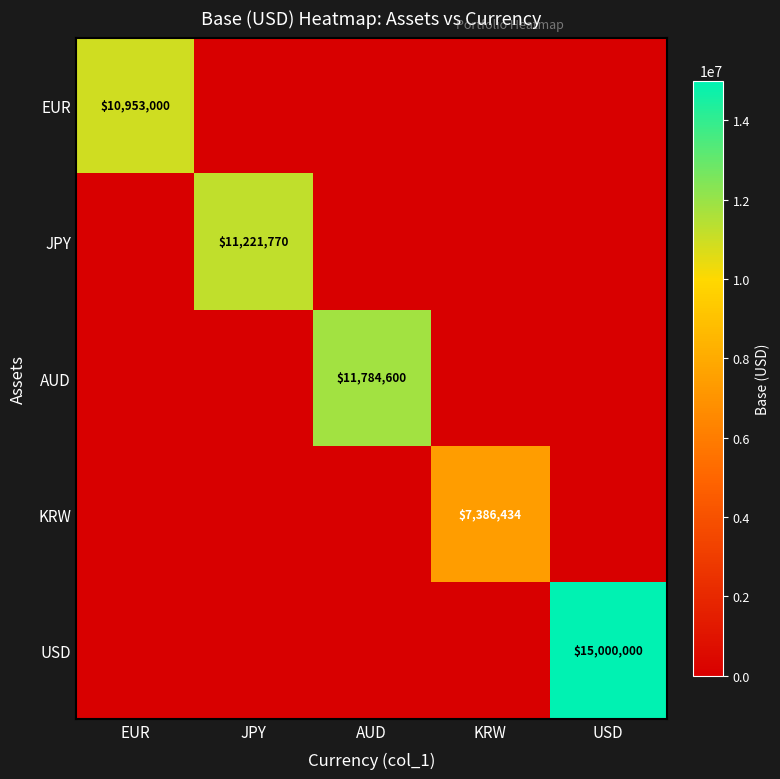

Which series changed the most between AUD and USD?

USD